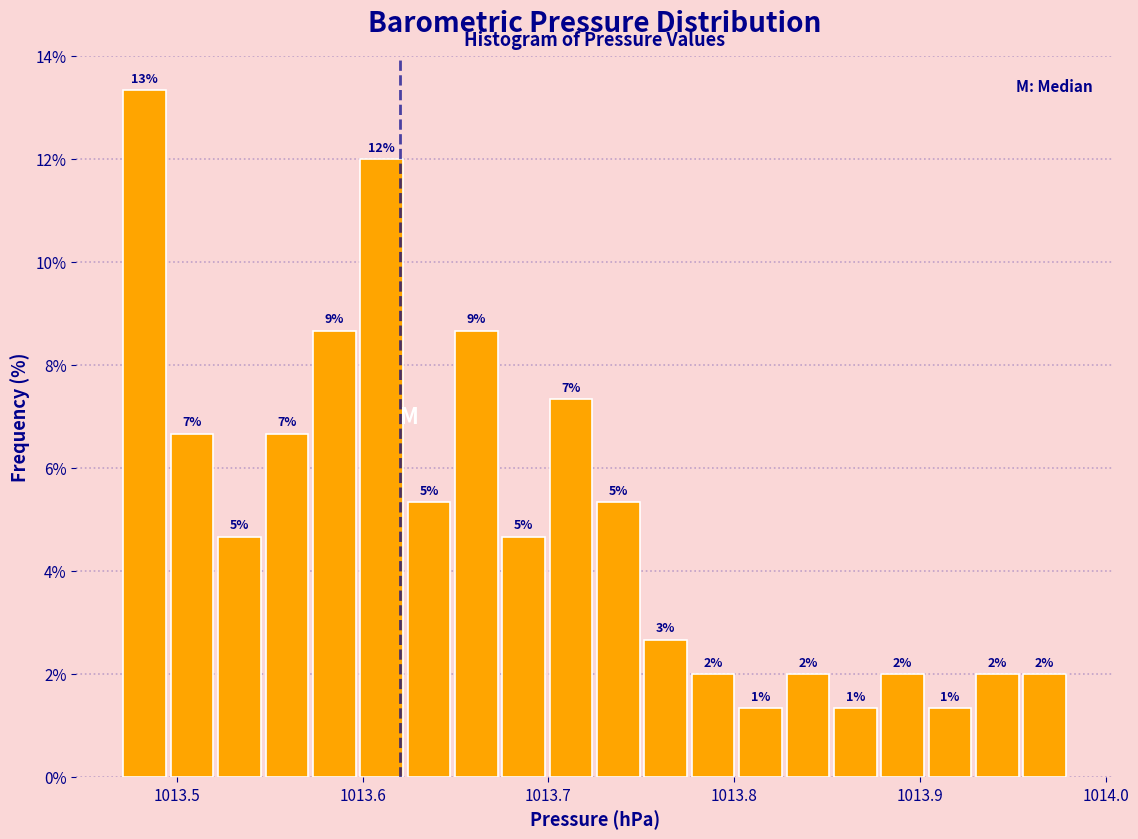

Around what value on the x-axis is the tallest bar? Give the approximate position of its centre, as read against the axis.

1013.48